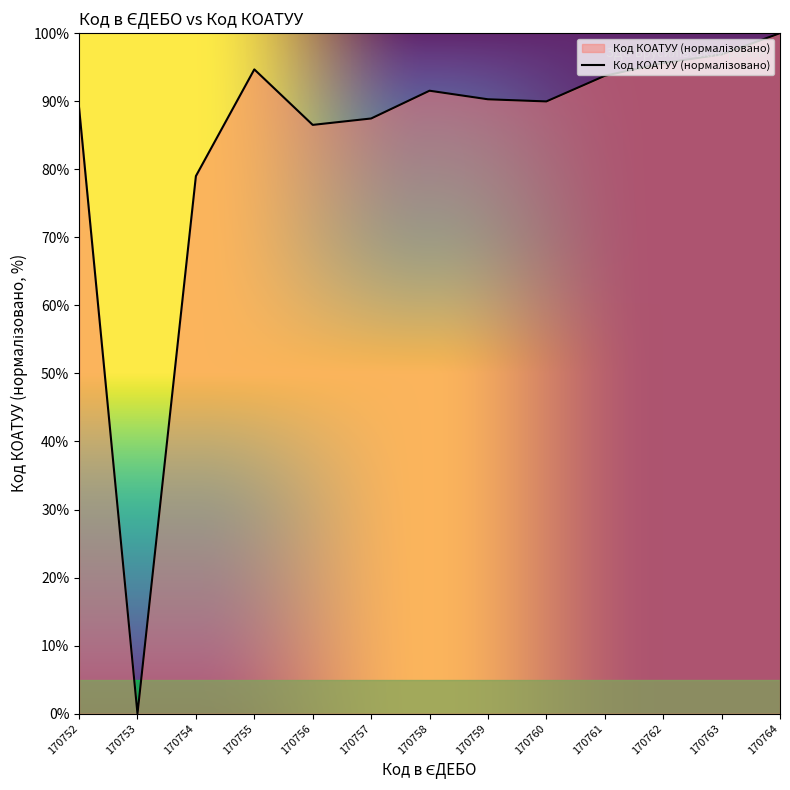

Which category has the lowest value across all series?

170753